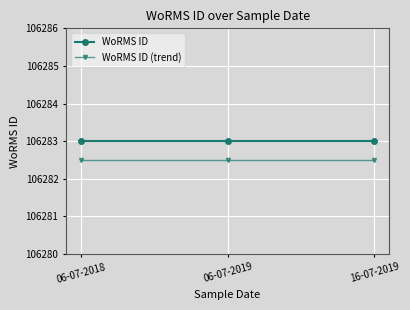

Reading left to right, what are all the values shown in this chart?

WoRMS ID: 106283.0	106283.0	106283.0
WoRMS ID (trend): 106282.5	106282.5	106282.5